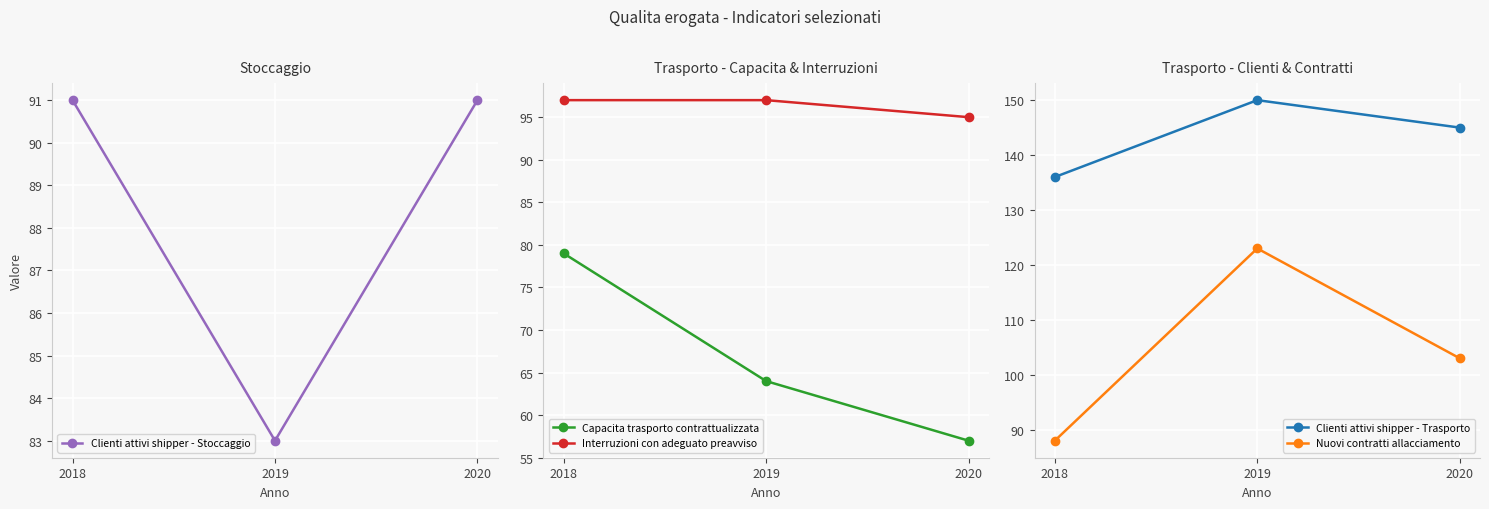

Which series changed the most between 2019 and 2020?

Nuovi contratti allacciamento